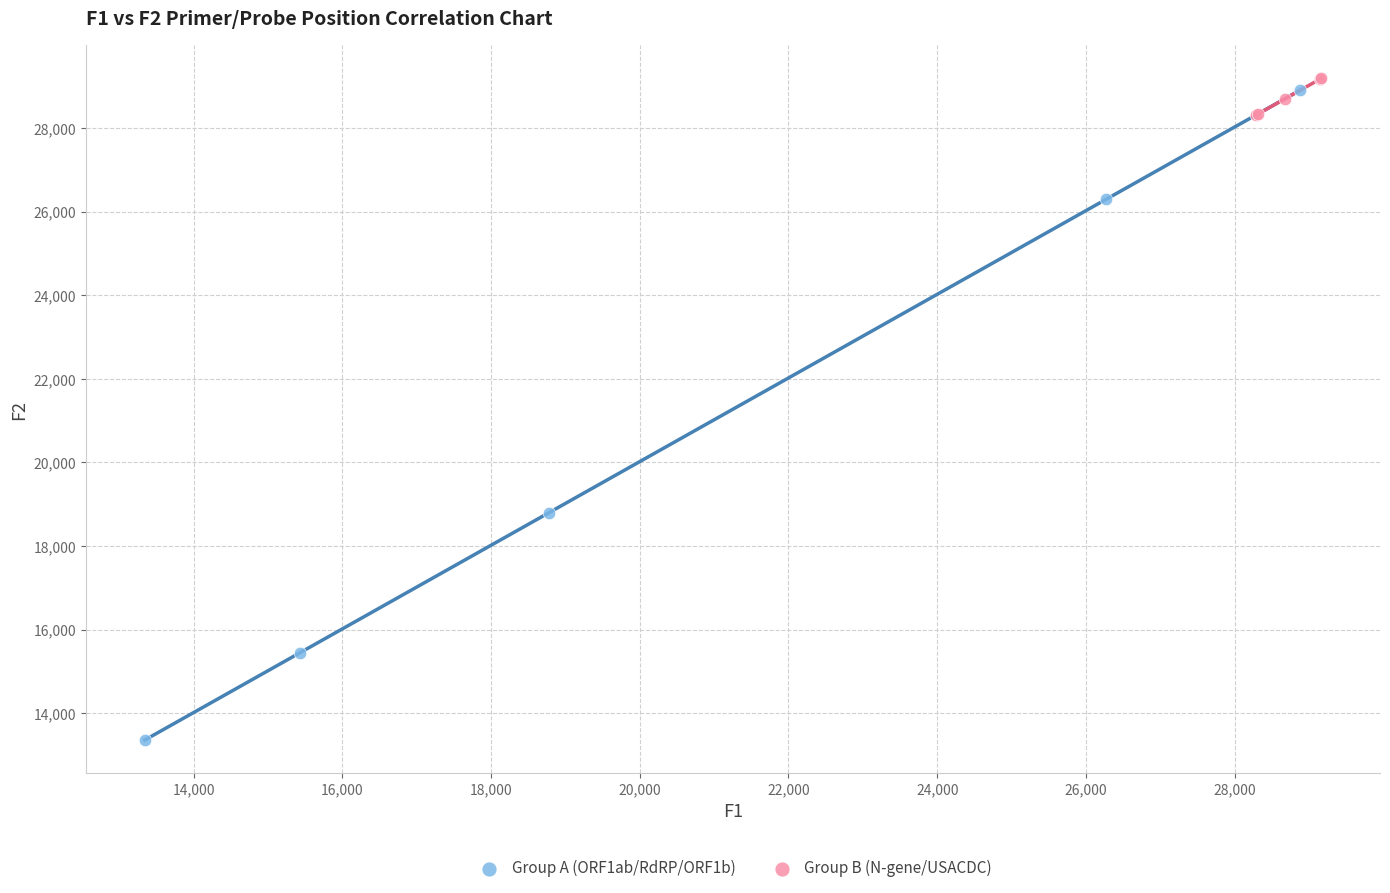

Which series has the largest Y range (max minus min)?

Group A (ORF1ab/RdRP/ORF1b)